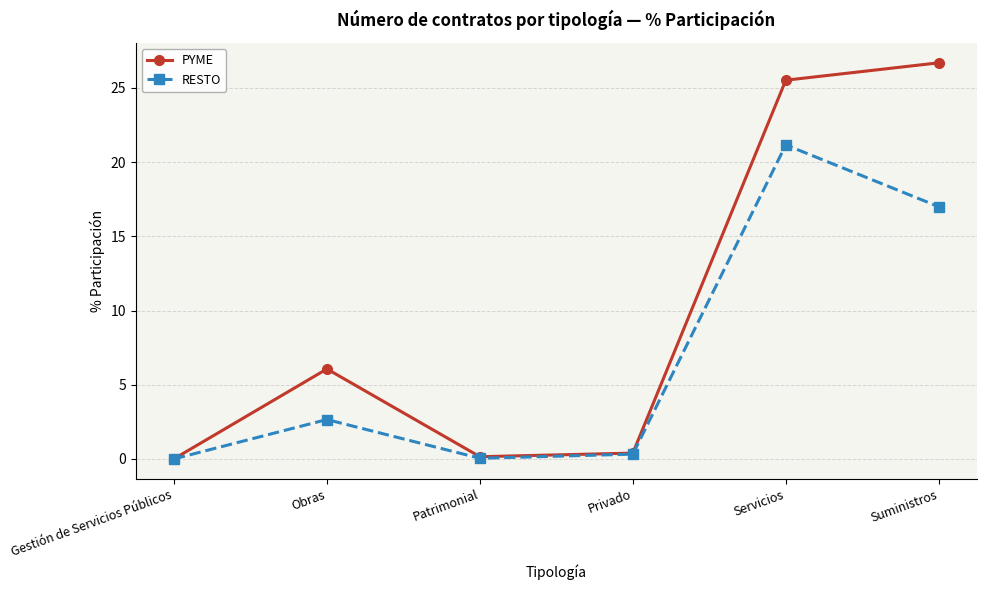

What is the average value of the RESTO series?

6.9